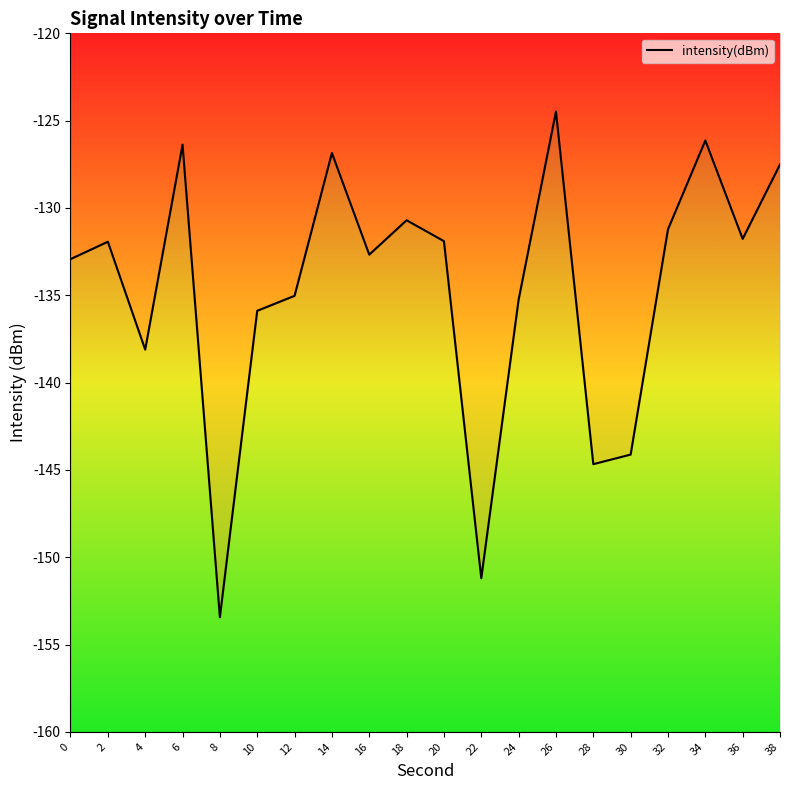

The value at 12 is -44.5. True or false?

False